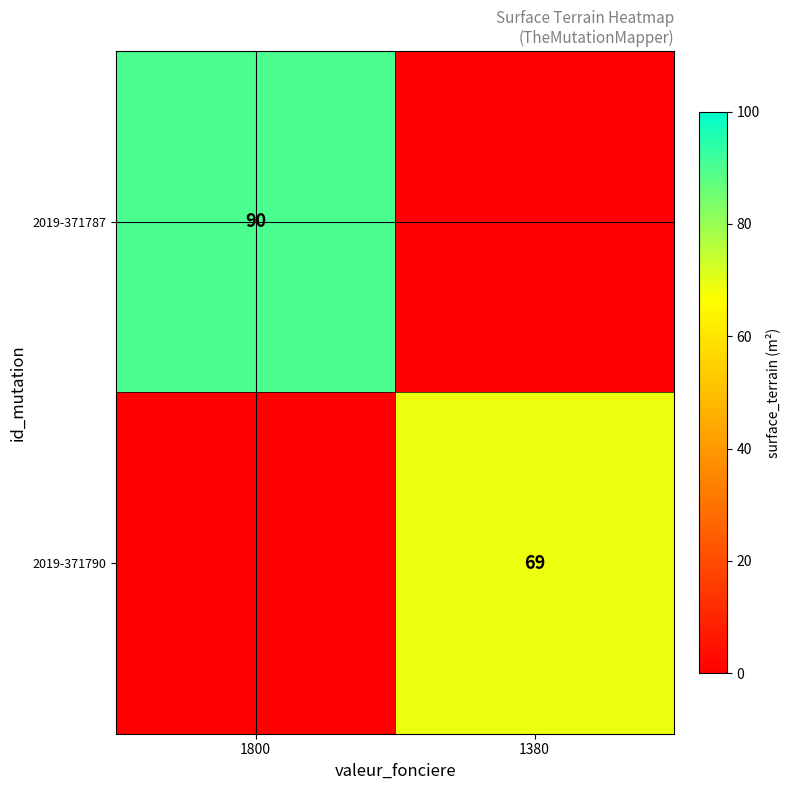

Which category has the lowest value across all series?

1380